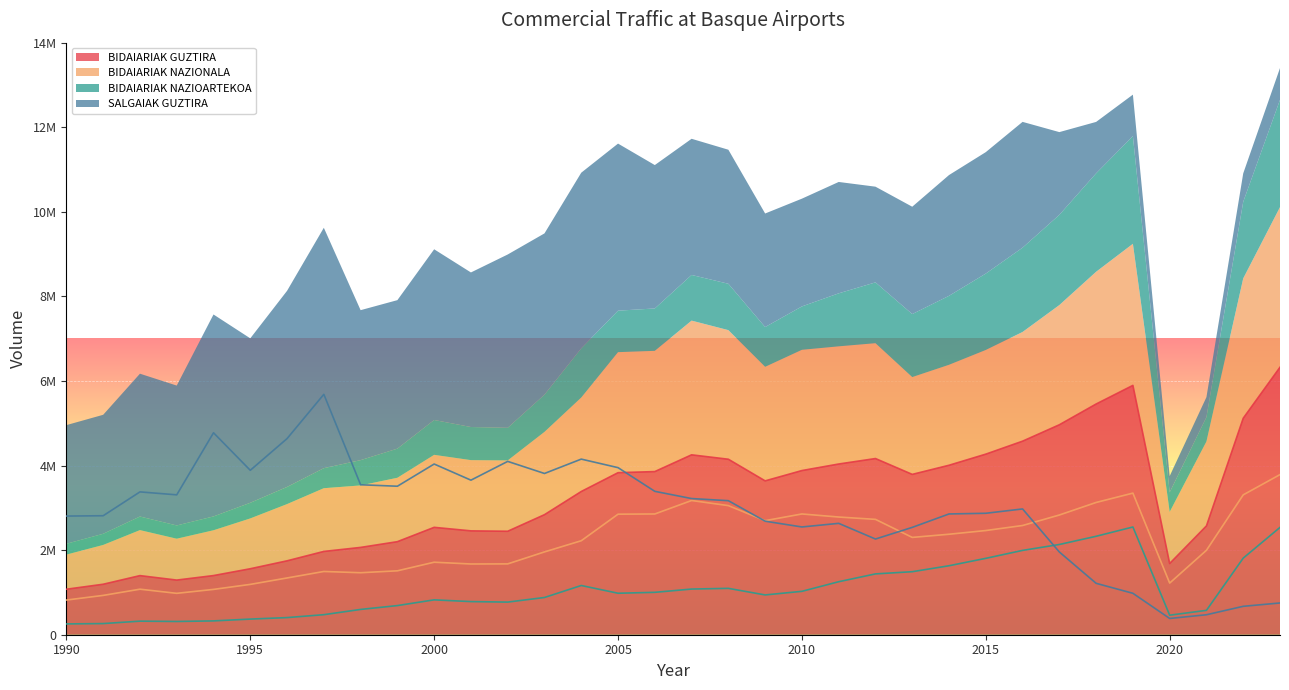

Is it true that BIDAIARIAK NAZIONALA equals 2783011 at 2011?

True